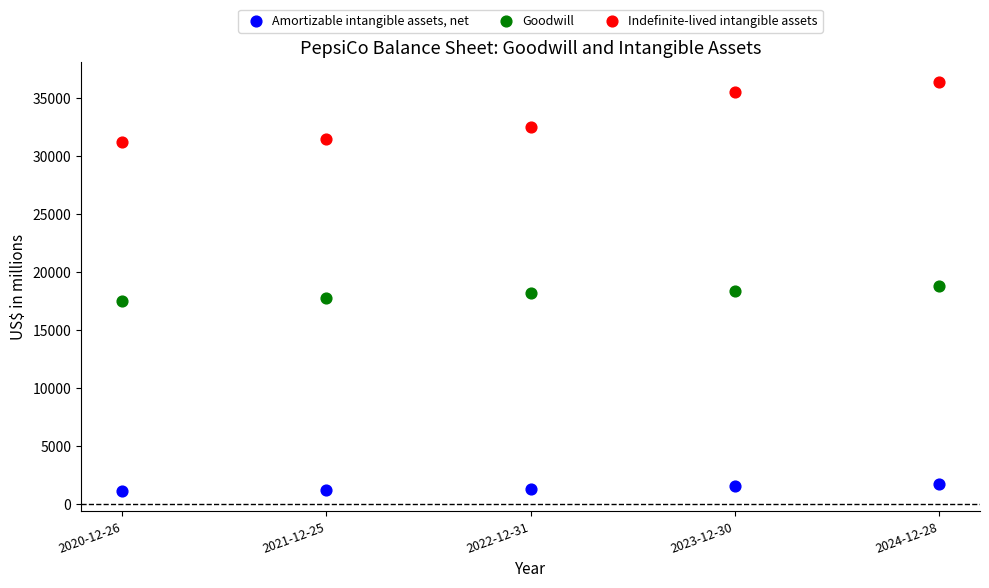

In the Indefinite-lived intangible assets series, what Y value is closest to 33801?

32511